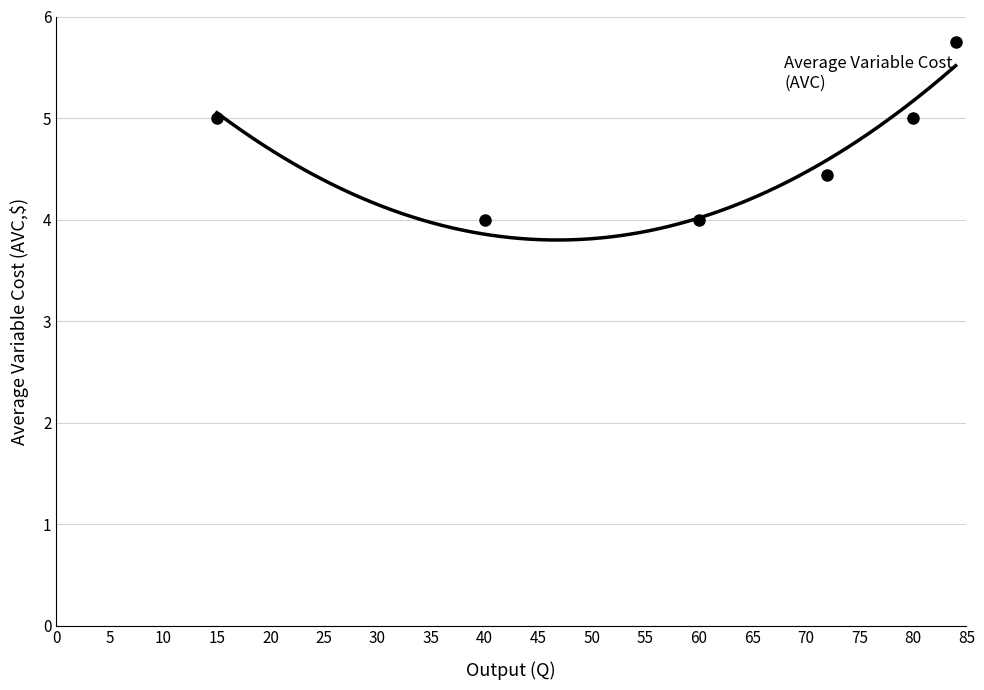

Reading left to right, transcribe all the data shown in this chart.

5.0	4.0	4.0	4.4	5.0	5.8